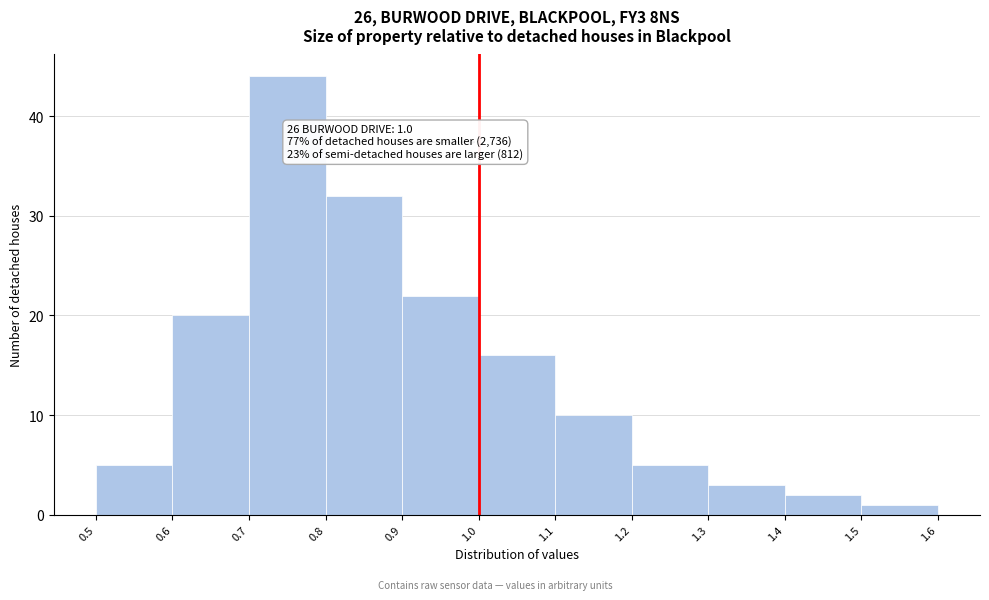

Which range on the x-axis has the tallest bar?

0.7 to 0.8